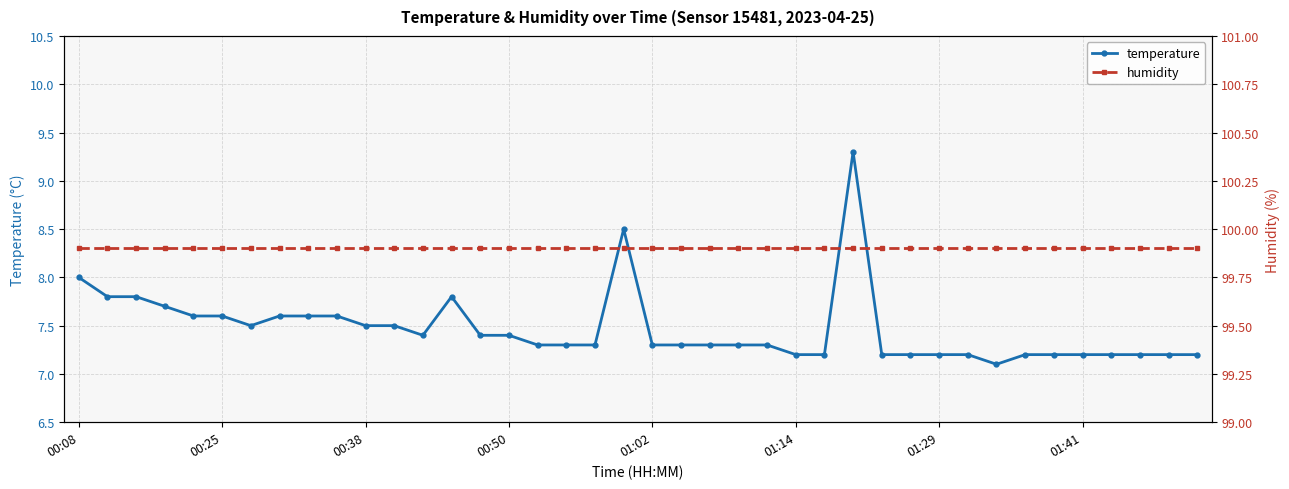

What is the maximum value for temperature?

9.3